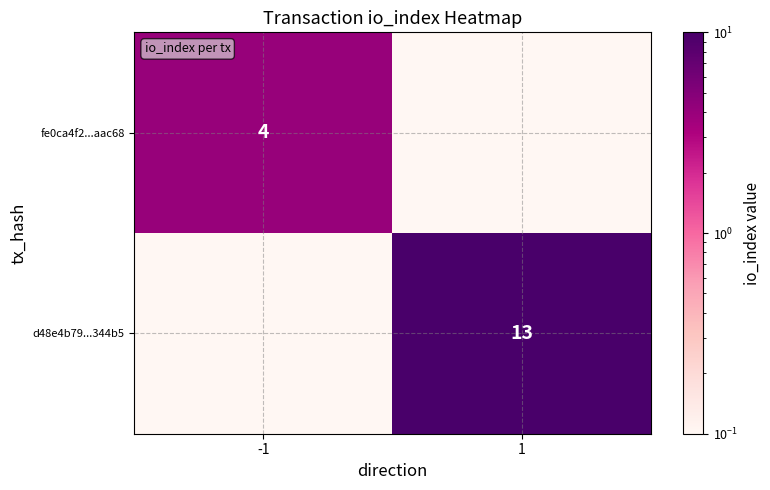

What is the difference between the maximum and minimum values in the fe0ca4f2...aac68 series?

4.0